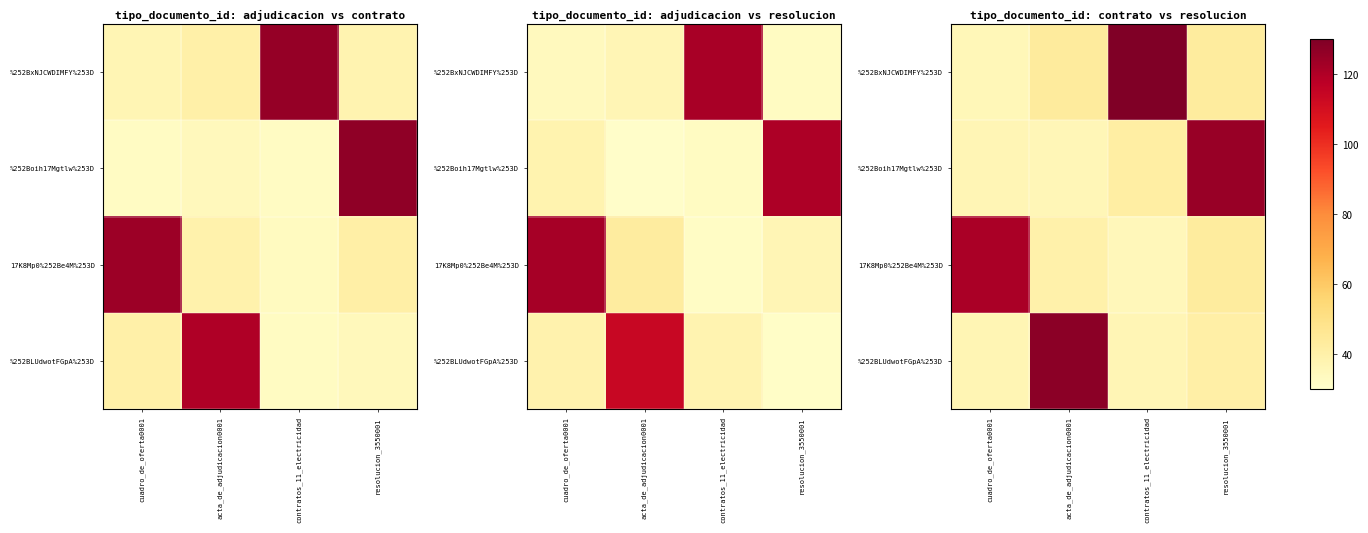

Between contratos_11_electricidad and resolucion_3550001, which is larger?

contratos_11_electricidad